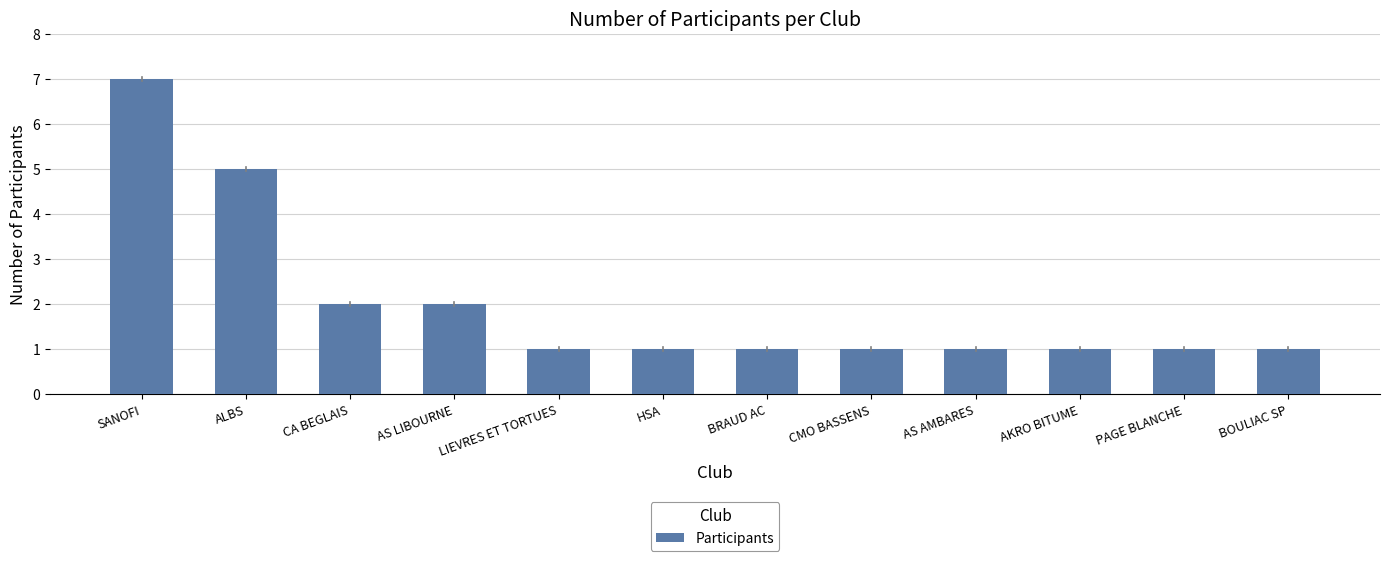

What is the ratio of the value at AKRO BITUME to the value at BRAUD AC?

1.0